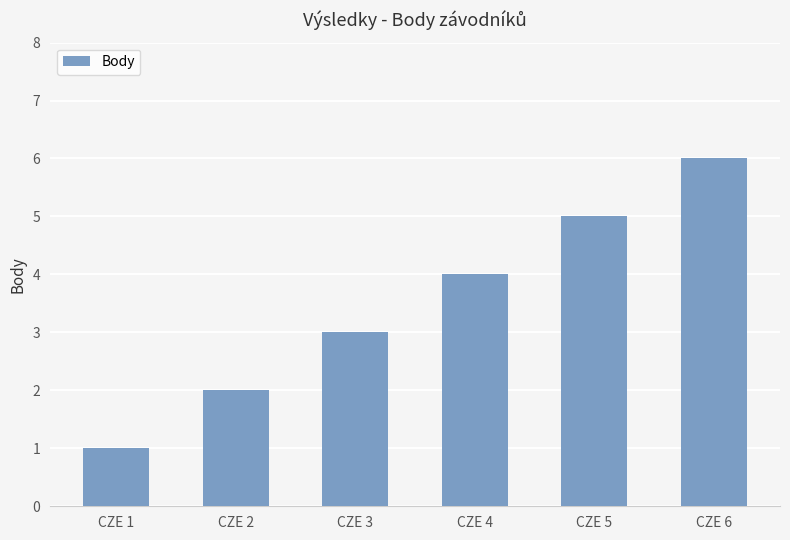

Between CZE 2 and CZE 6, which is larger?

CZE 6